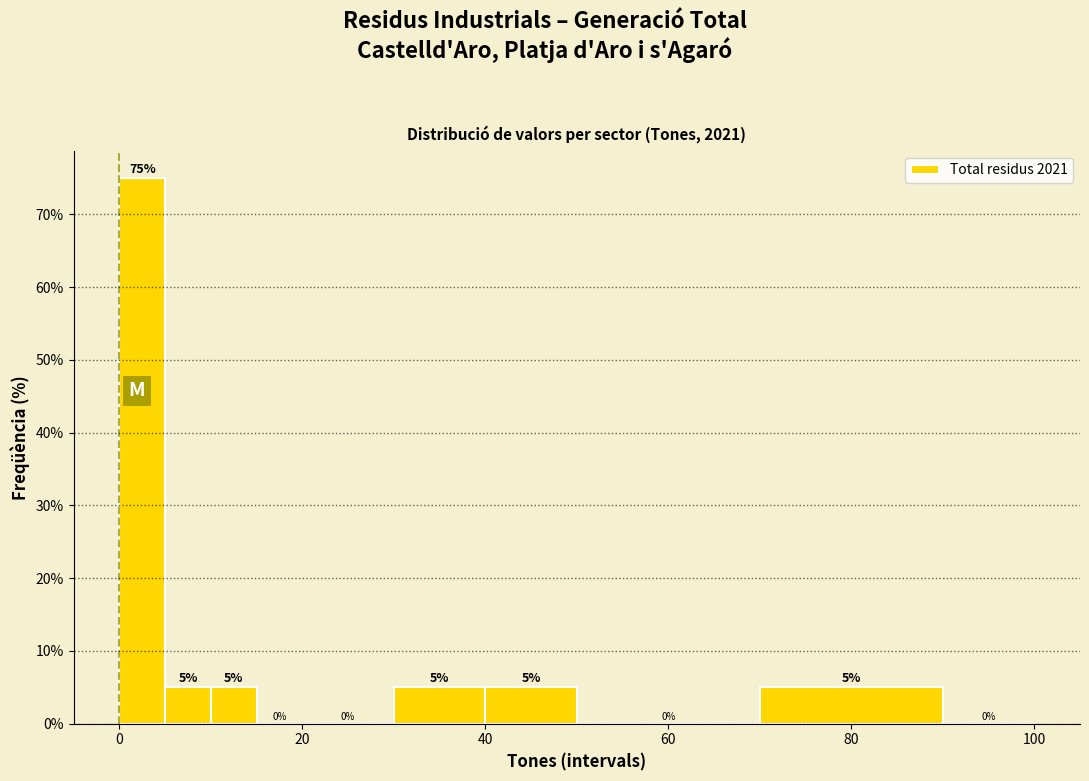

Read against the x-axis, roughly where is the centre of the tallest bar?

2